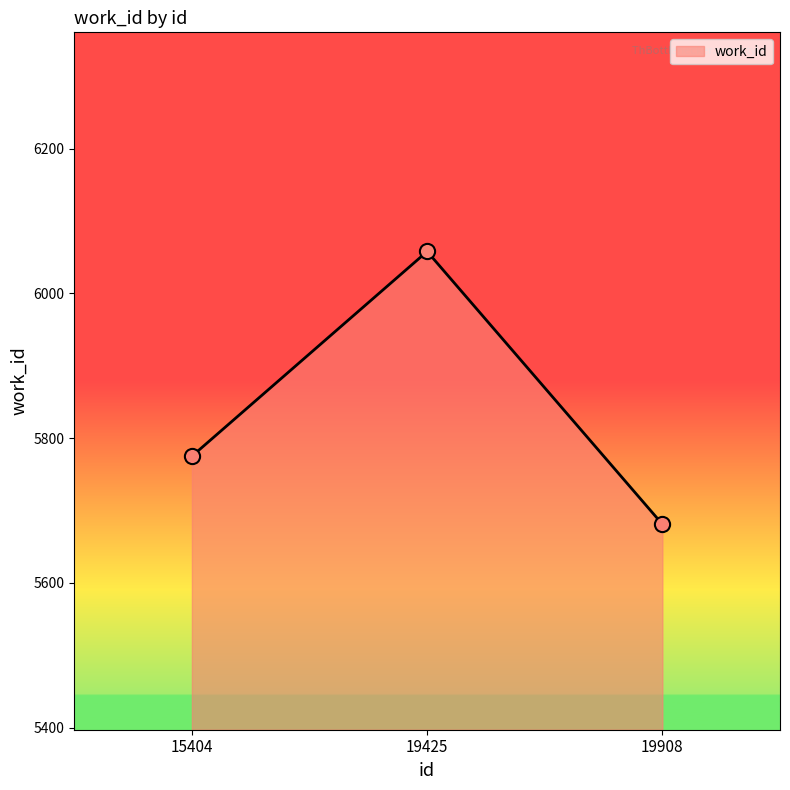

What is the change in value from 15404 to 19425?

+283